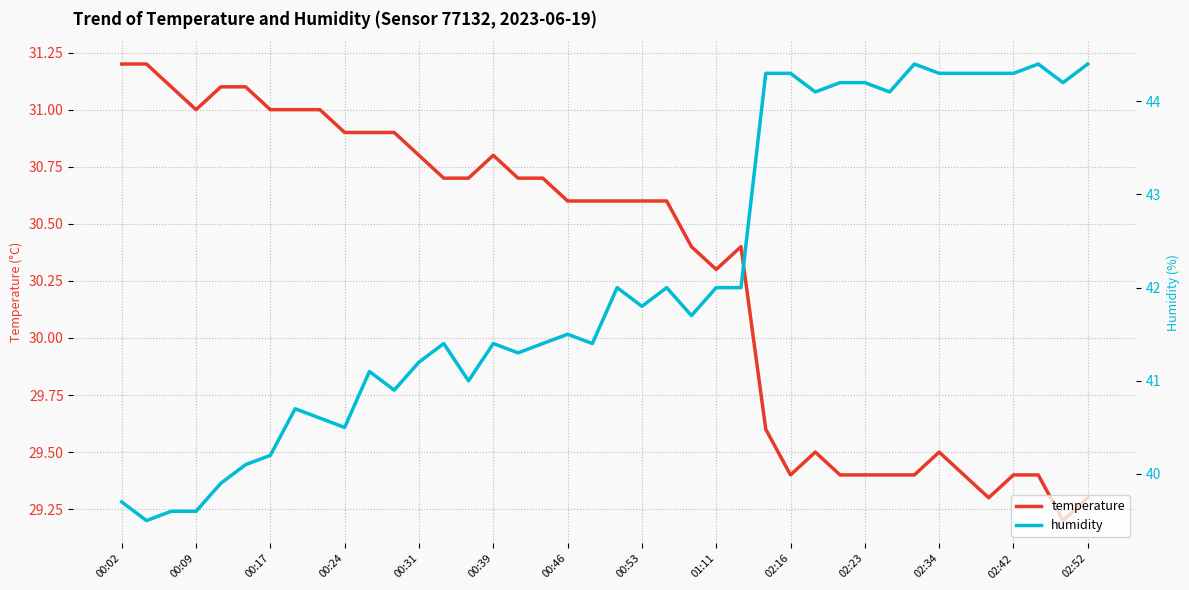

True or false: temperature has a value of 13.1 at 31.

False